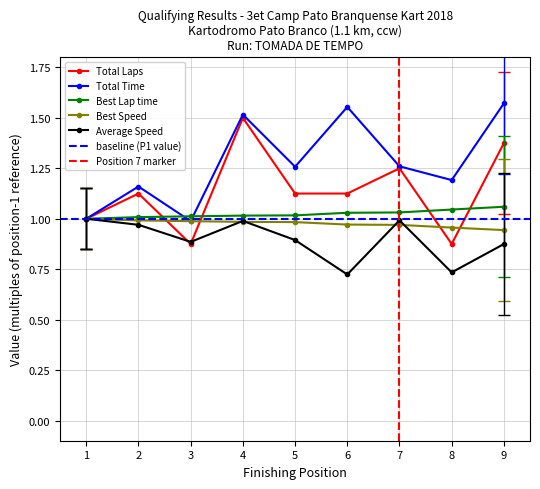

What are all the series names shown in the legend?

Total Laps, Total Time, Best Lap time, Best Speed, Average Speed